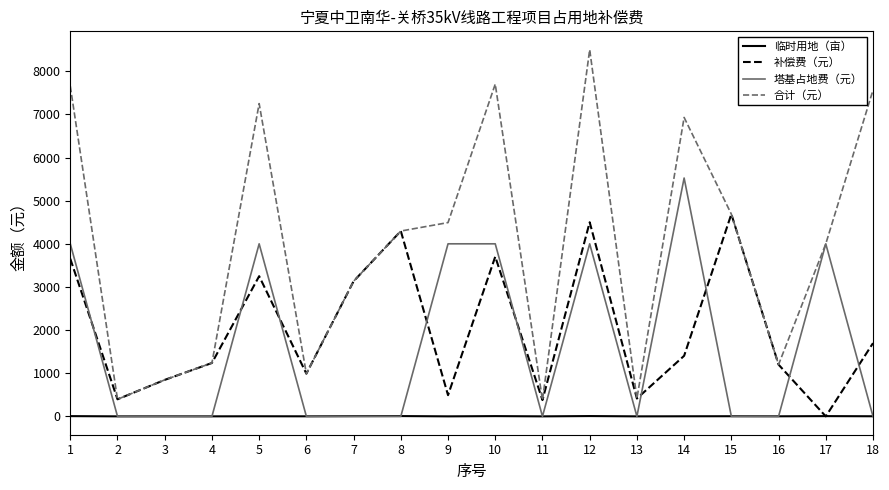

Which series has the largest range (max minus min)?

合计（元）